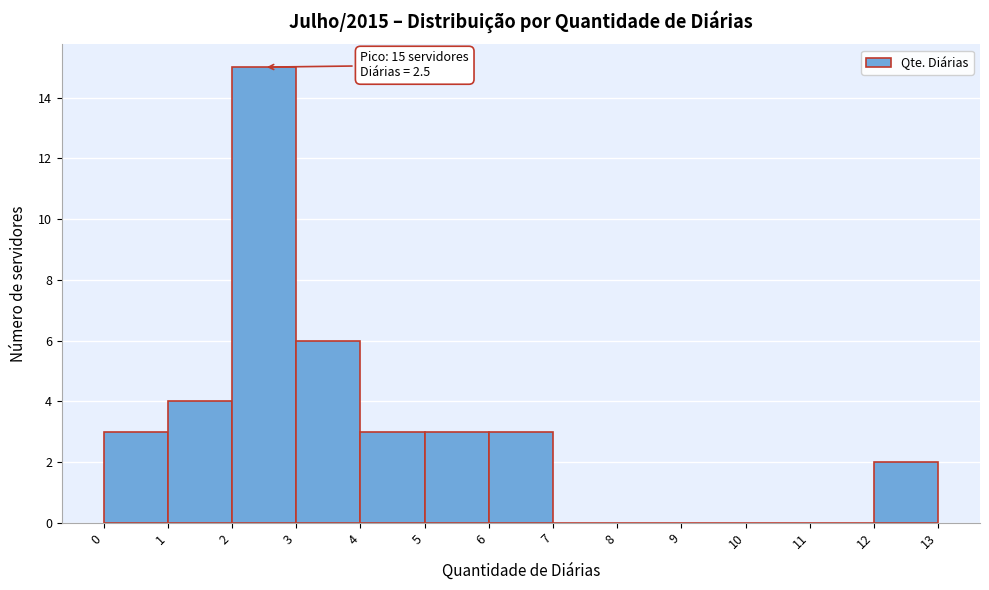

Over which range of the x-axis is the bar tallest?

2 to 3